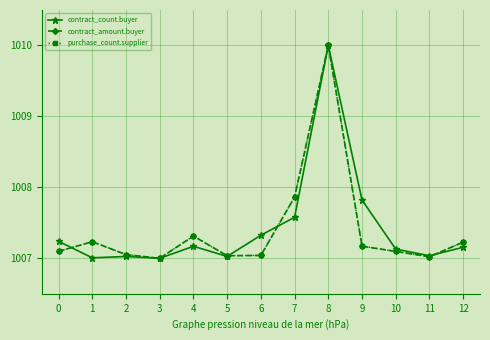

At which category does purchase_count.supplier reach its first local peak?

1